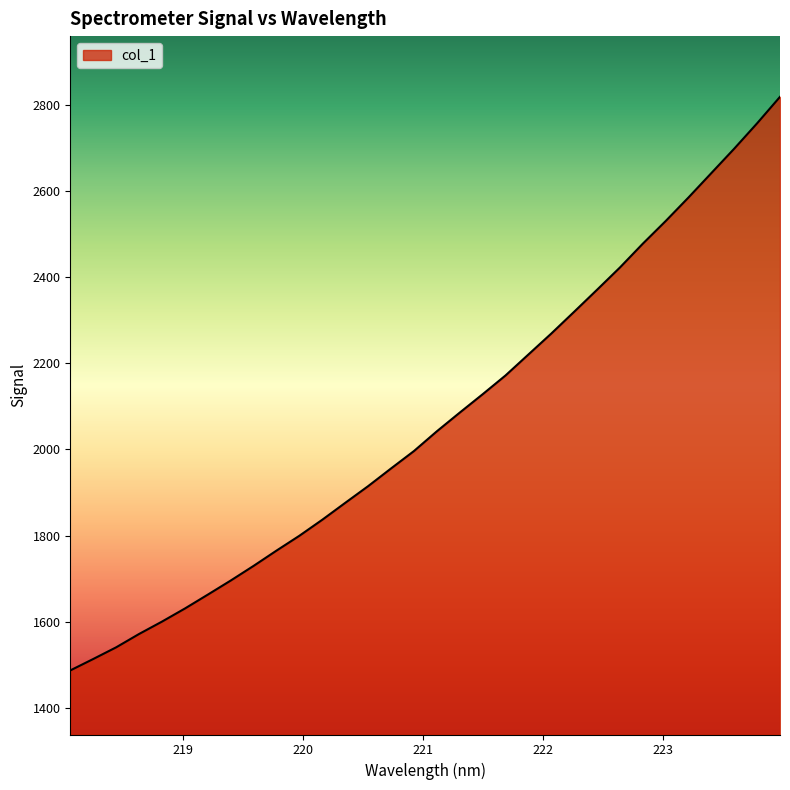

What is the difference between the maximum and minimum values?

1331.4